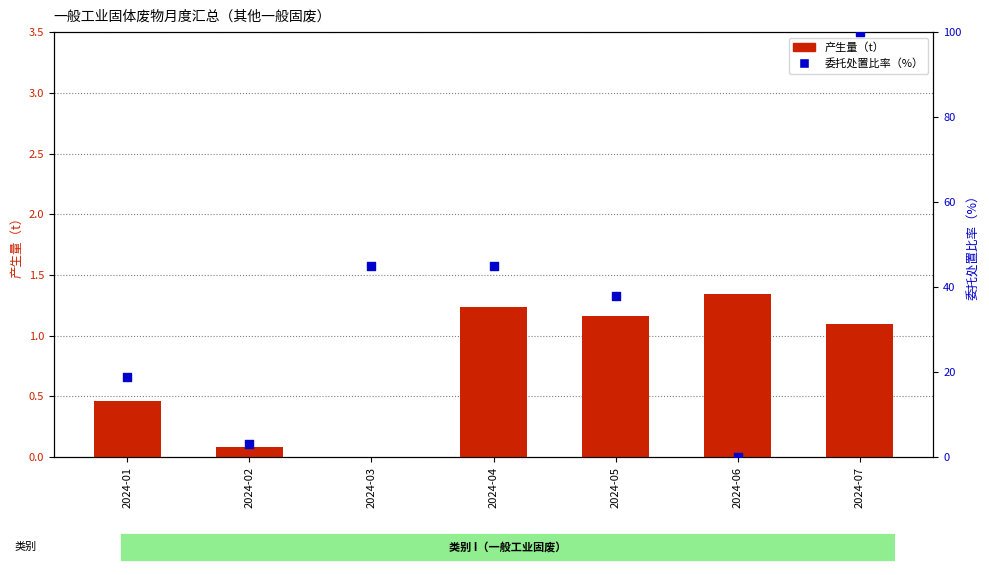

Which series has the largest total across all categories?

委托处置比率（%）